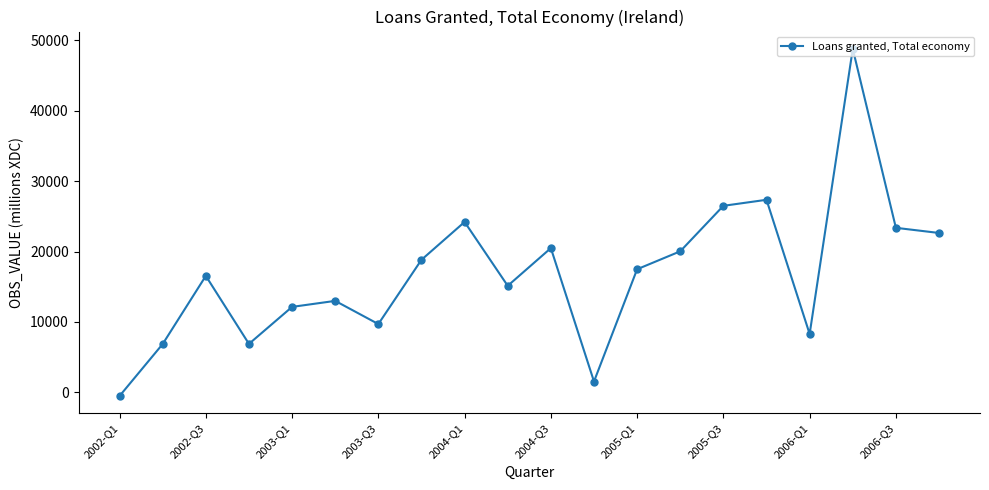

Does the chart have visible grid lines?

No